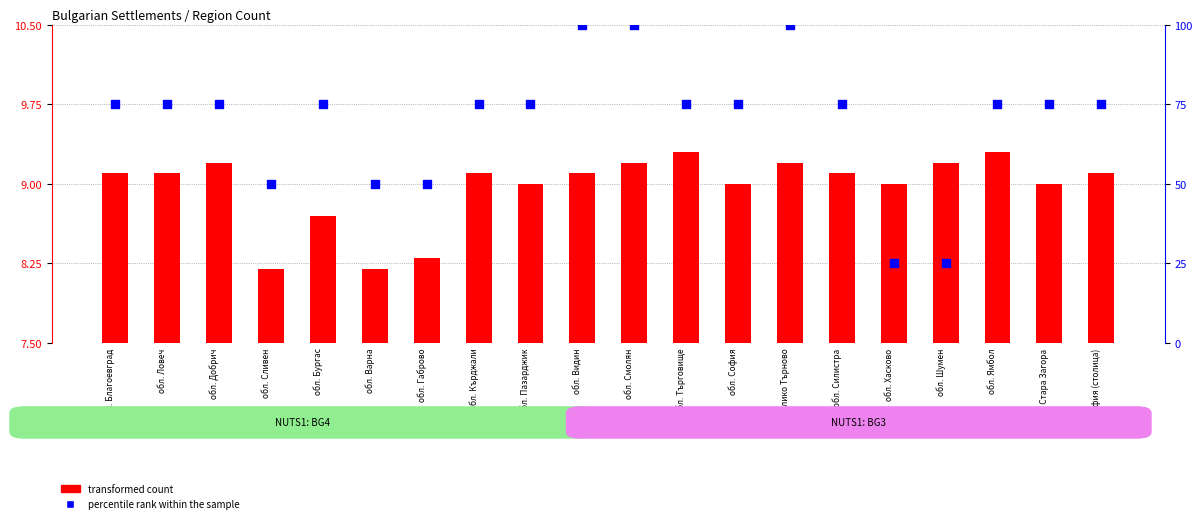

What is the total value across all series at обл. Шумен?

34.2